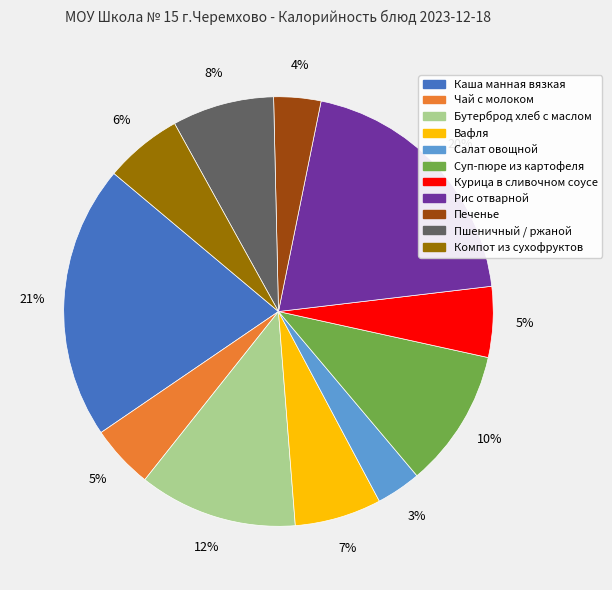

To the nearest percent, what percentage of the pie is Курица в сливочном соусе?

5%